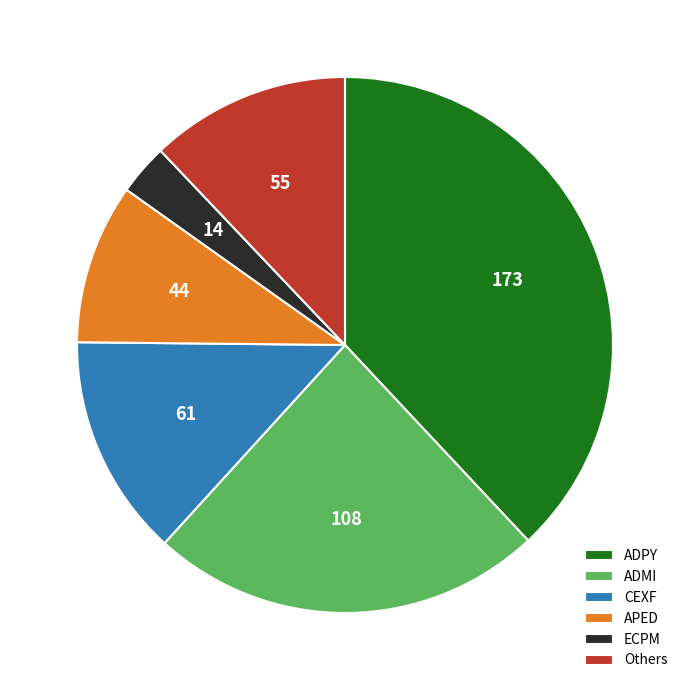

The ECPM slice represents 3% of the pie. True or false?

True